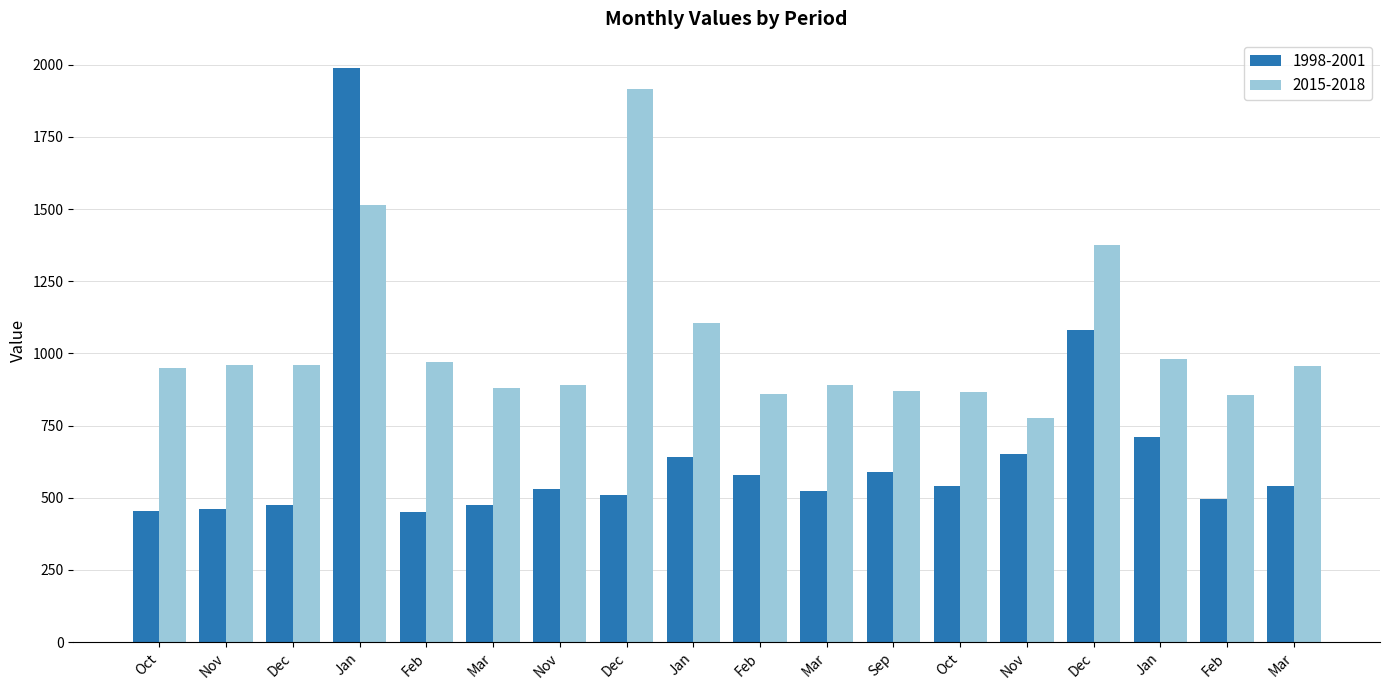

What are all the series names shown in the legend?

1998-2001, 2015-2018